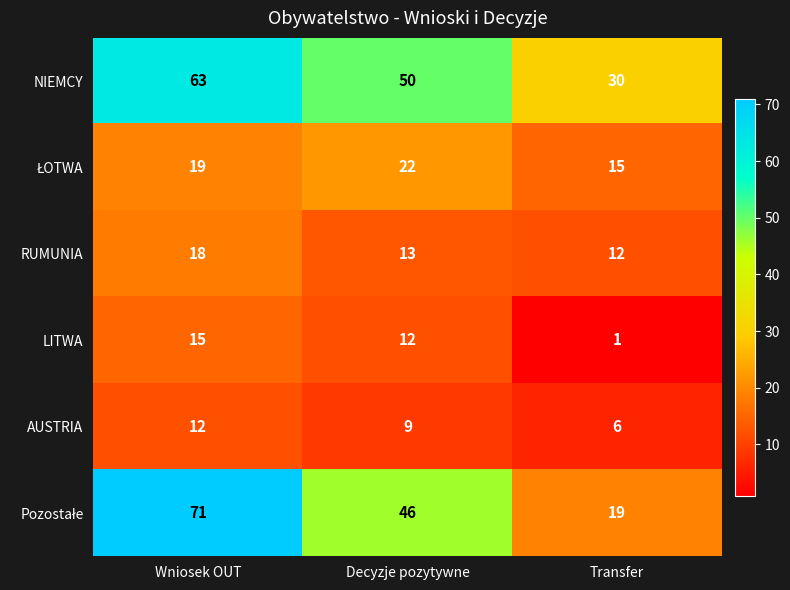

What is the total value across all series at Decyzje pozytywne?

152